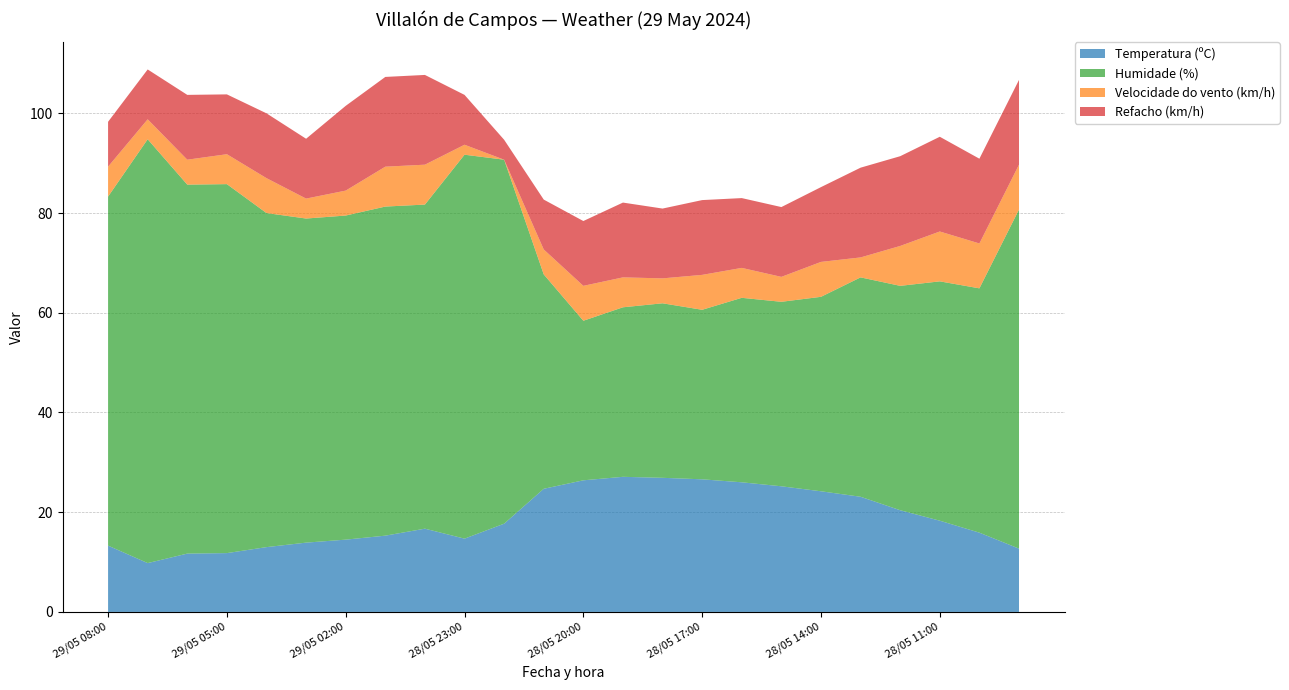

Reading right to left, list all the values displayed in this chart.

Temperatura (ºC): 12.7	15.9	18.3	20.4	23.1	24.2	25.2	26.0	26.6	26.9	27.1	26.4	24.7	17.7	14.7	16.7	15.3	14.5	13.9	13.0	11.8	11.7	9.8	13.3
Humidade (%): 68.0	49.0	48.0	45.0	44.0	39.0	37.0	37.0	34.0	35.0	34.0	32.0	43.0	73.0	77.0	65.0	66.0	65.0	65.0	67.0	74.0	74.0	85.0	70.0
Velocidade do vento (km/h): 9.0	9.0	10.0	8.0	4.0	7.0	5.0	6.0	7.0	5.0	6.0	7.0	5.0	0.0	2.0	8.0	8.0	5.0	4.0	7.0	6.0	5.0	4.0	6.0
Refacho (km/h): 17.0	17.0	19.0	18.0	18.0	15.0	14.0	14.0	15.0	14.0	15.0	13.0	10.0	4.0	10.0	18.0	18.0	17.0	12.0	13.0	12.0	13.0	10.0	9.0